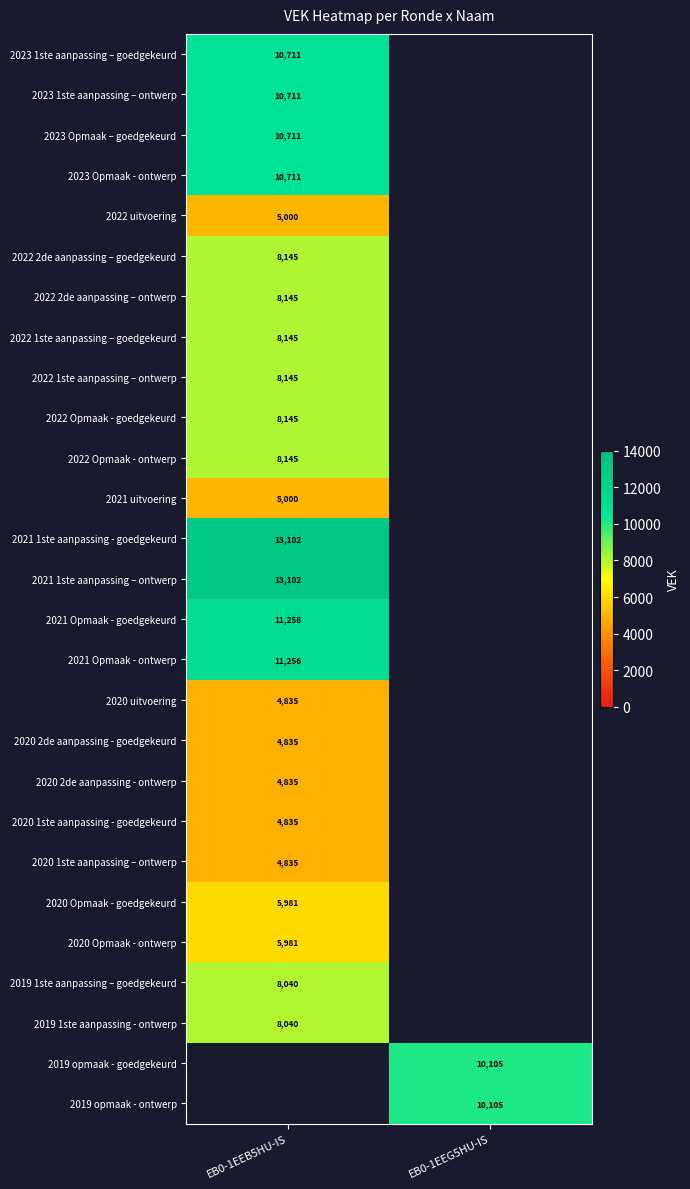

Between EB0-1EEB5HU-IS and EB0-1EEG5HU-IS, which is larger?

EB0-1EEG5HU-IS